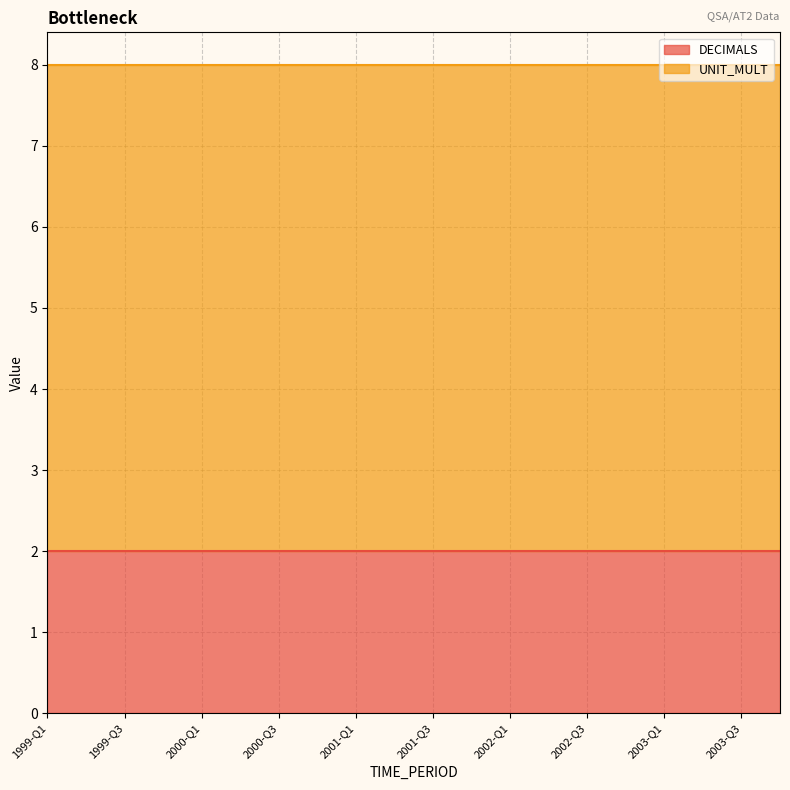

What is the value of the DECIMALS point at the 1st from the left?

2